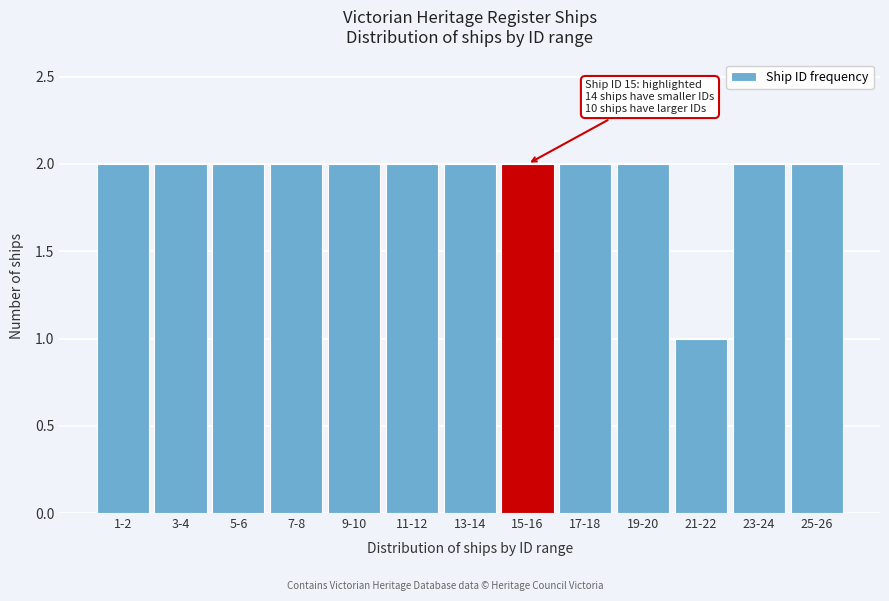

Reading left to right, extract all data points from this chart.

1-2=2	3-4=2	5-6=2	7-8=2	9-10=2	11-12=2	13-14=2	15-16=2	17-18=2	19-20=2	21-22=1	23-24=2	25-26=2